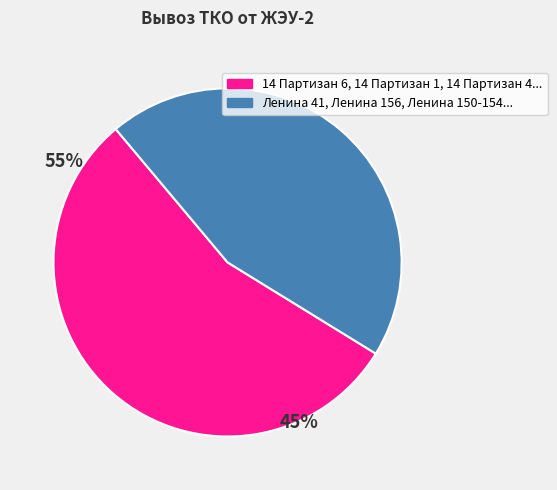

Is there any slice that represents more than half of the pie?

Yes